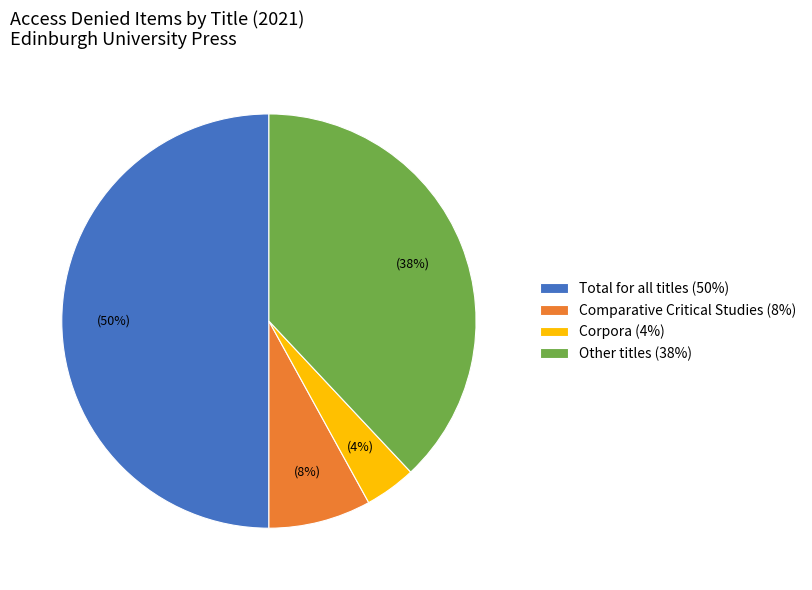

The Total for all titles slice represents 43% of the pie. True or false?

False